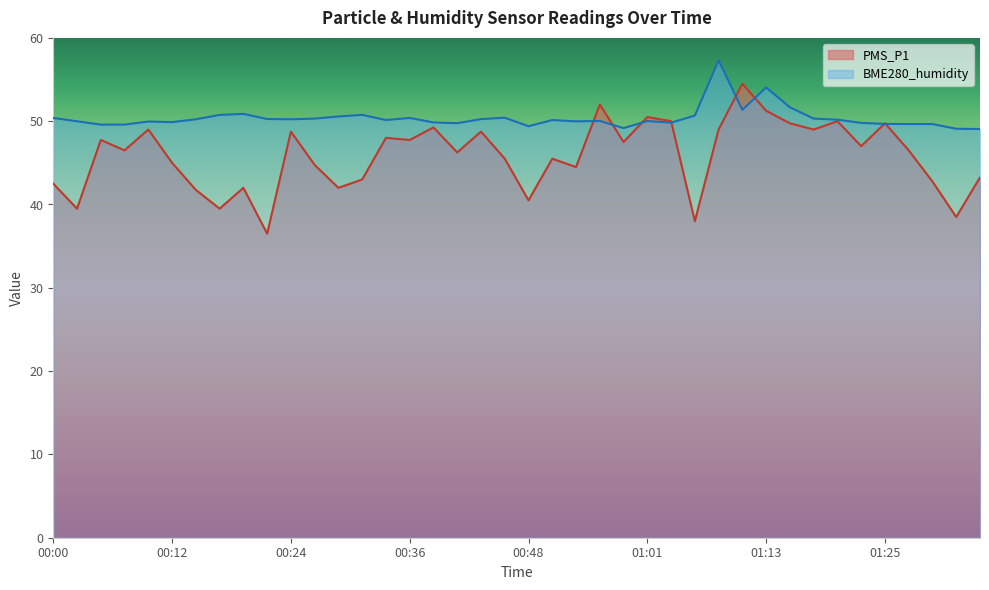

True or false: PMS_P1 and BME280_humidity intersect in this chart.

True